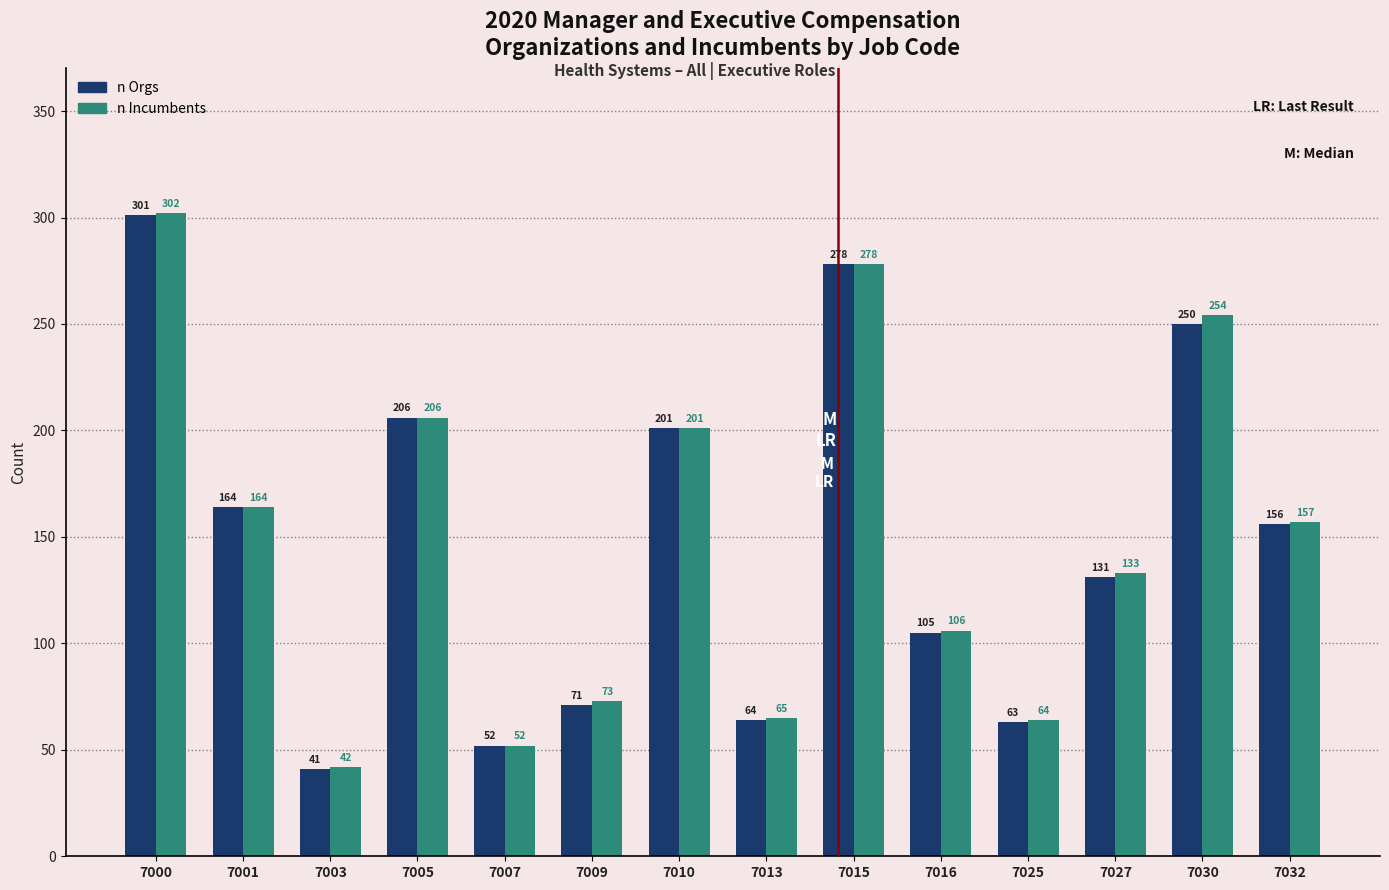

Rank the series by their maximum value, from lowest to highest.

n Orgs, n Incumbents